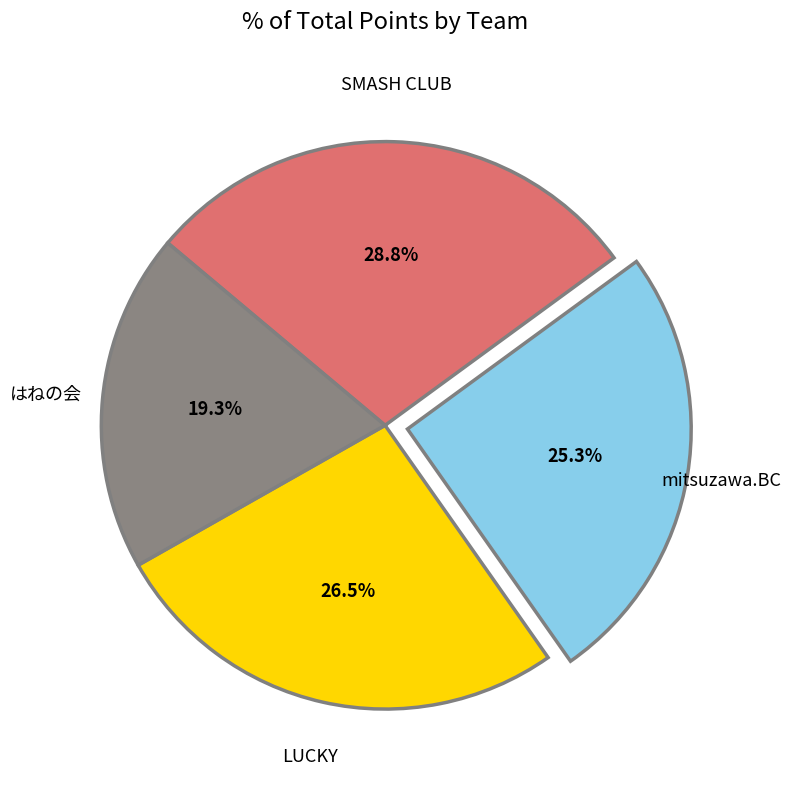

Is there a majority slice in this chart?

No